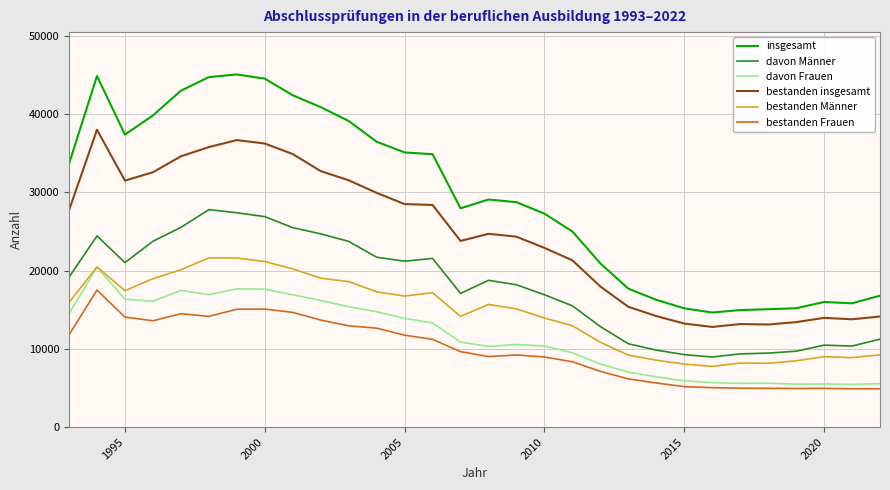

What is the maximum value for insgesamt?

45080